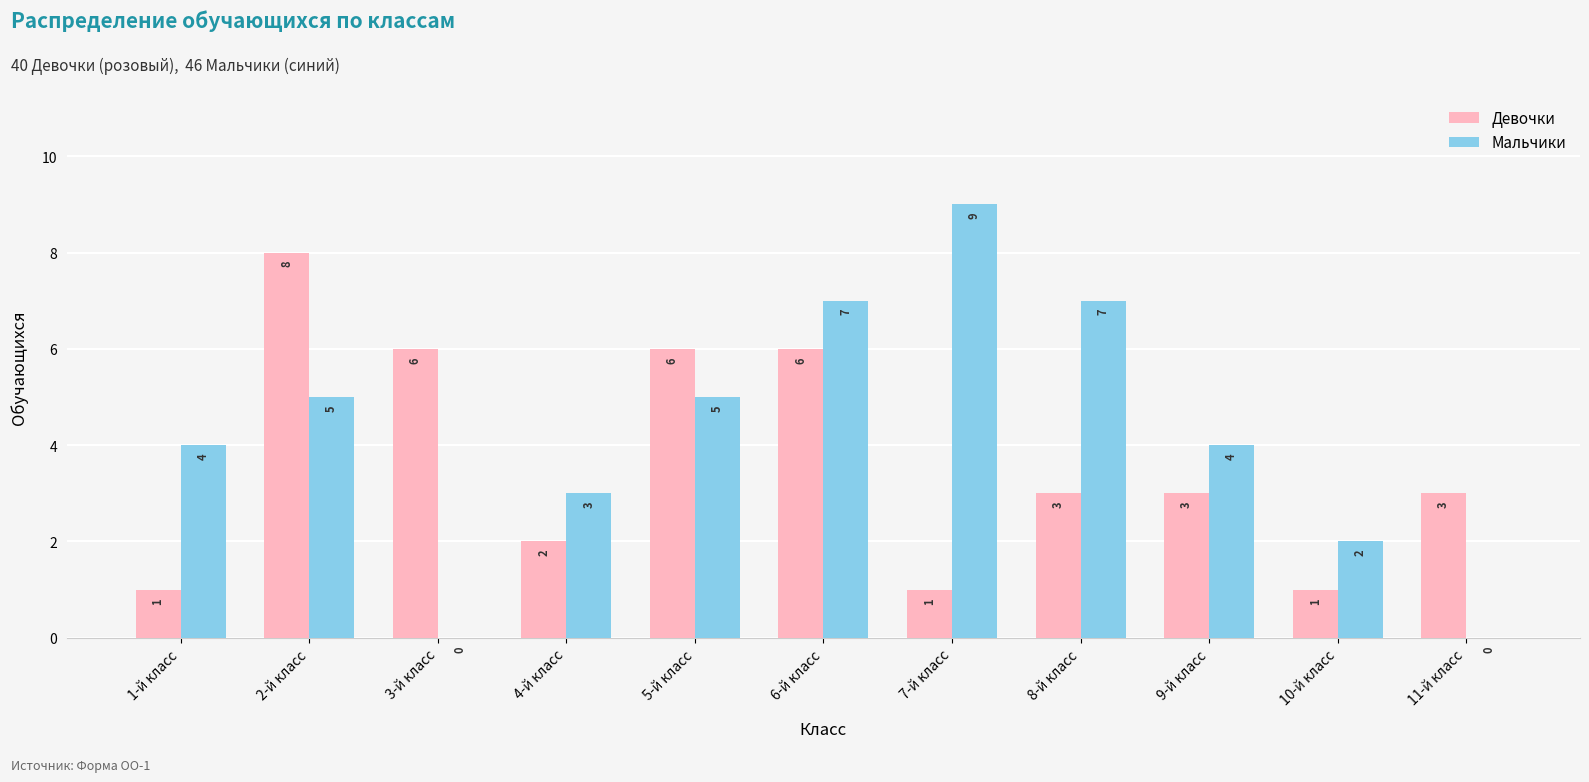

What is the total value across all series at 4-й класс?

5